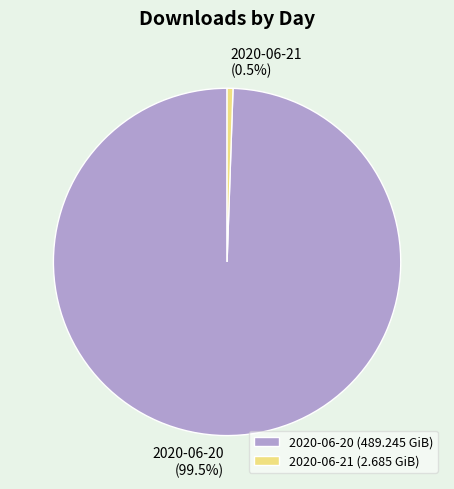

Which category accounts for the majority?

2020-06-20